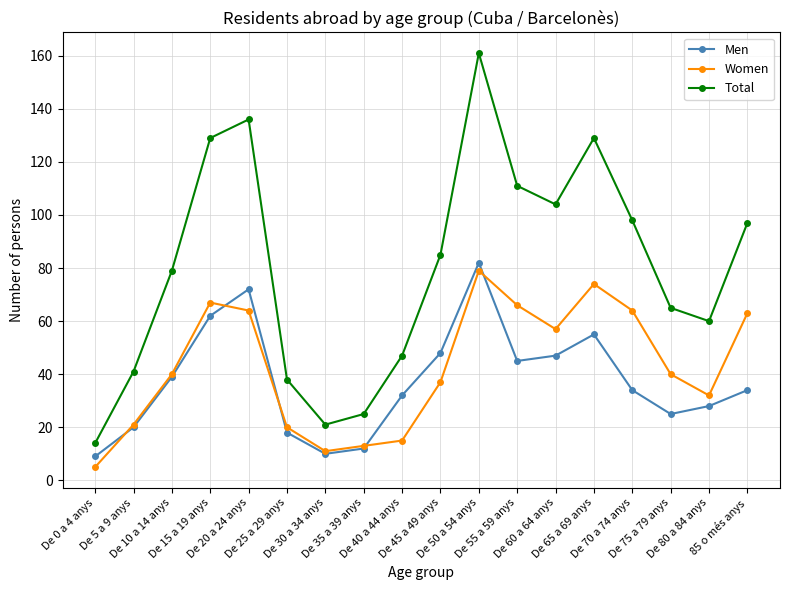

How many interior local peaks does the Women series have?

3